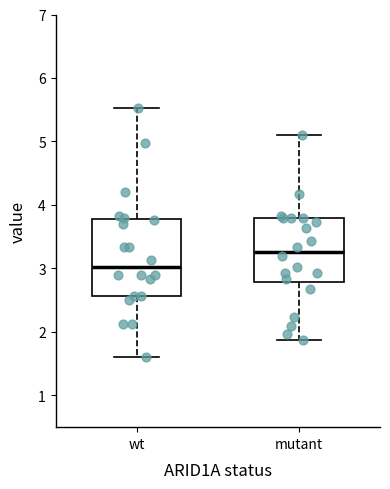

Which box has the lowest median line?

wt